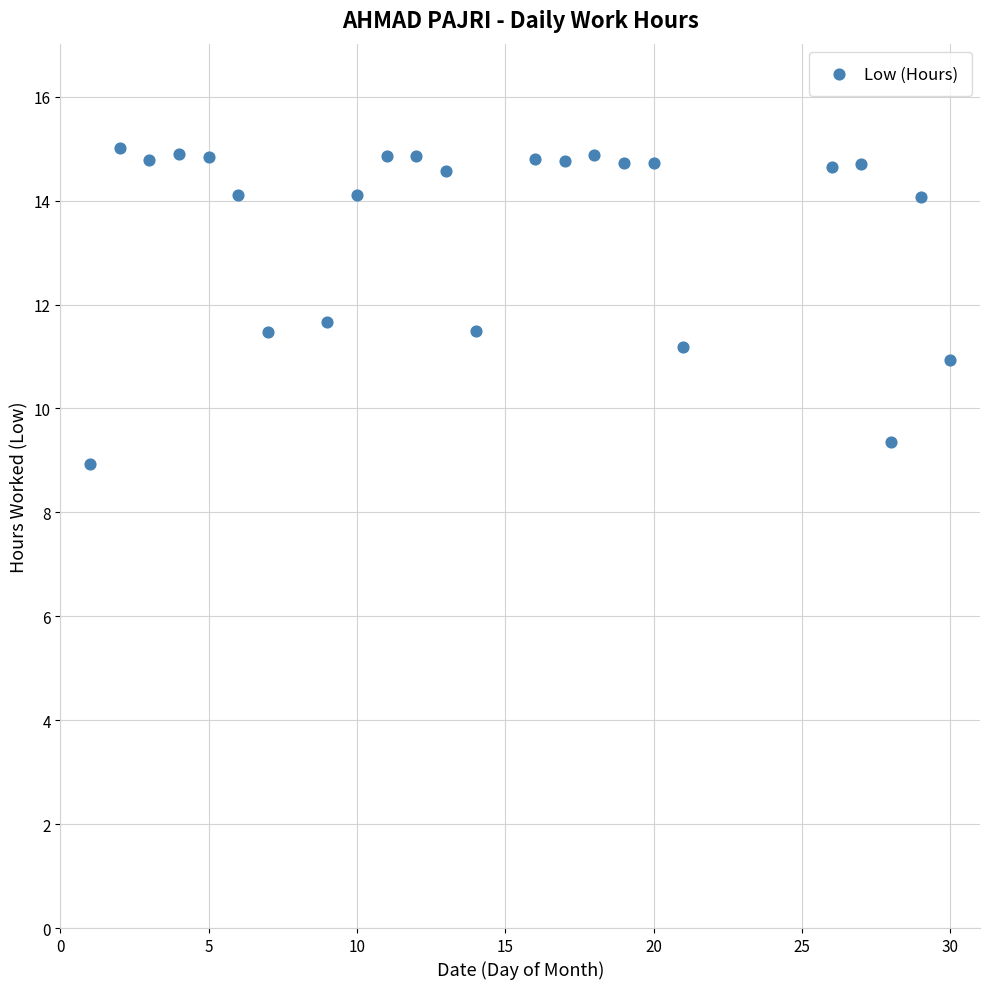

What is the range of Y values (max minus min)?

6.1